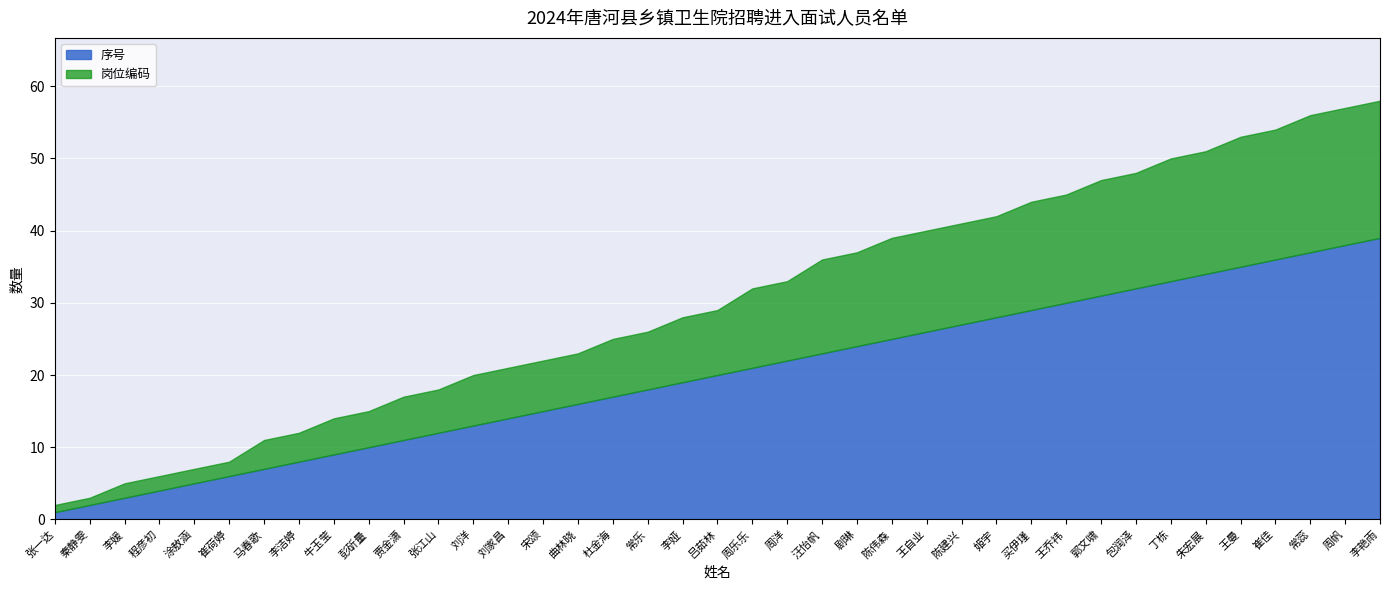

What is the smallest value displayed?

1